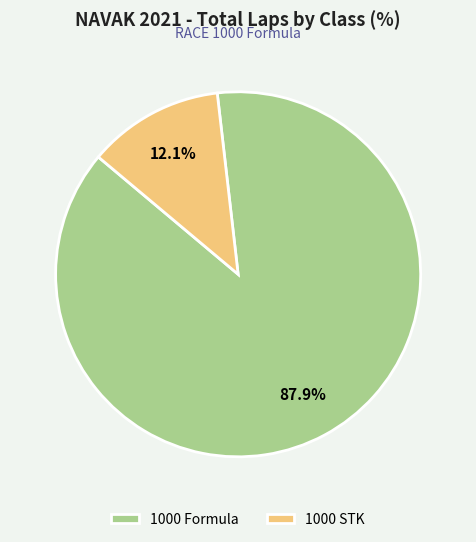

Rank the categories by value from lowest to highest.

1000 STK, 1000 Formula